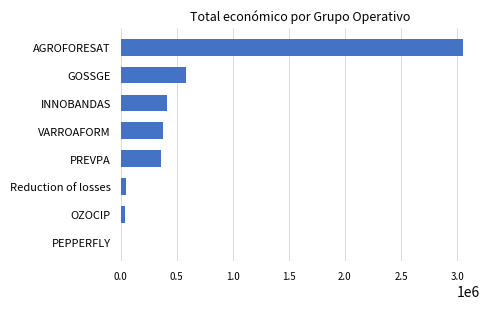

At which label is the value closest to 1529766?

GOSSGE